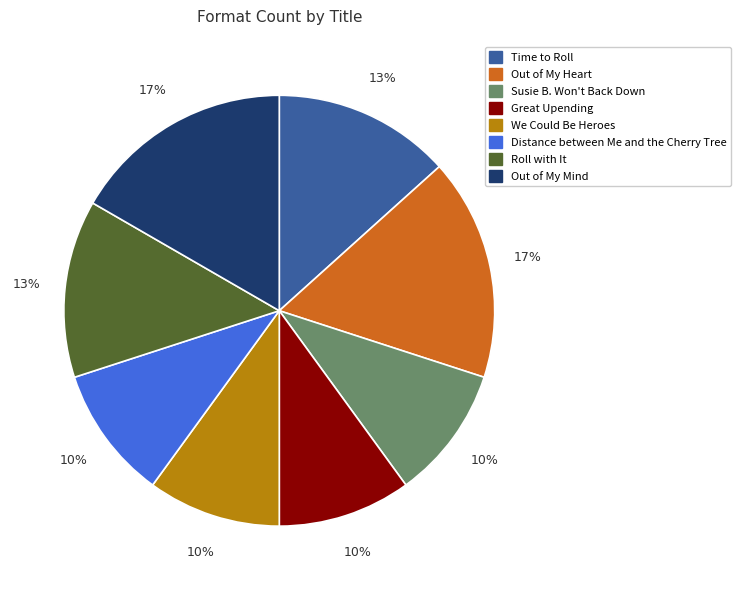

To the nearest percent, what is the difference between the Out of My Mind and We Could Be Heroes slice percentages?

7%